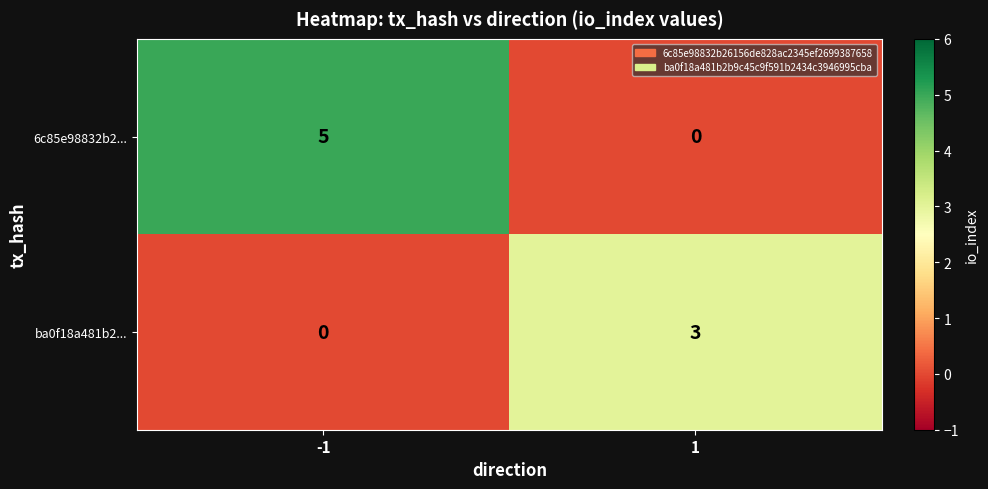

List the series in order of their peak value, highest first.

6c85e98832b2..., ba0f18a481b2...